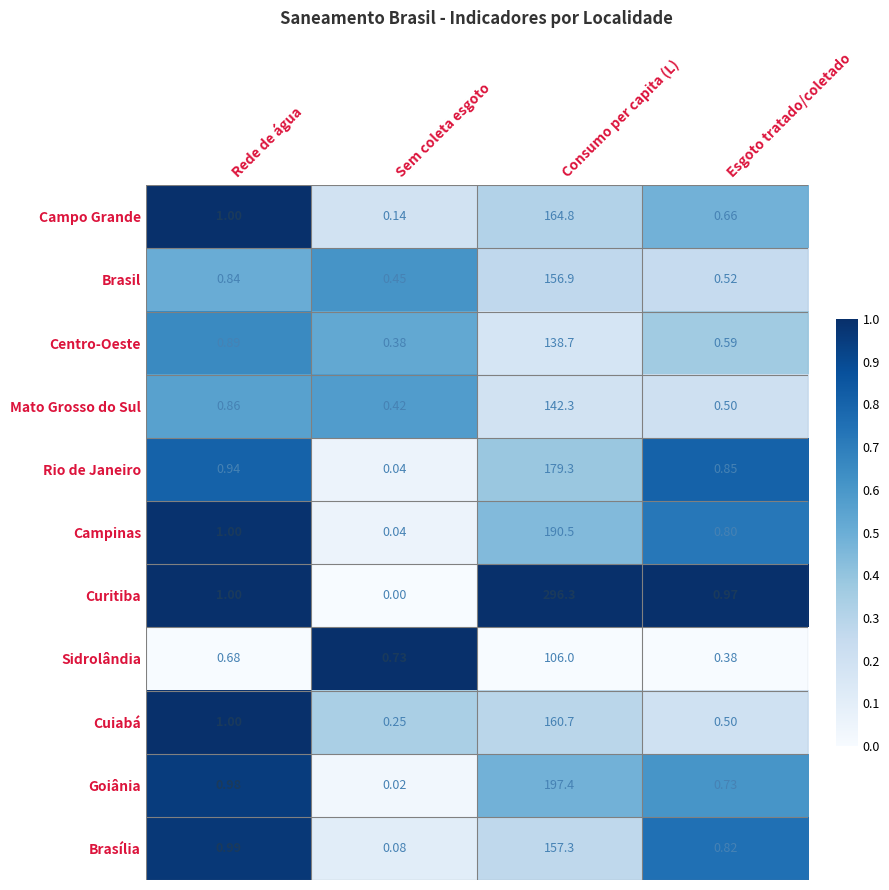

Which series has the largest total across all categories?

Curitiba